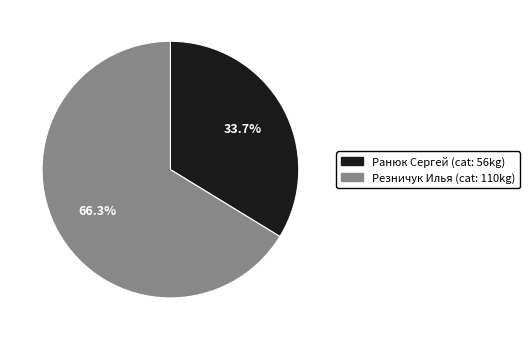

Is there a majority slice in this chart?

Yes